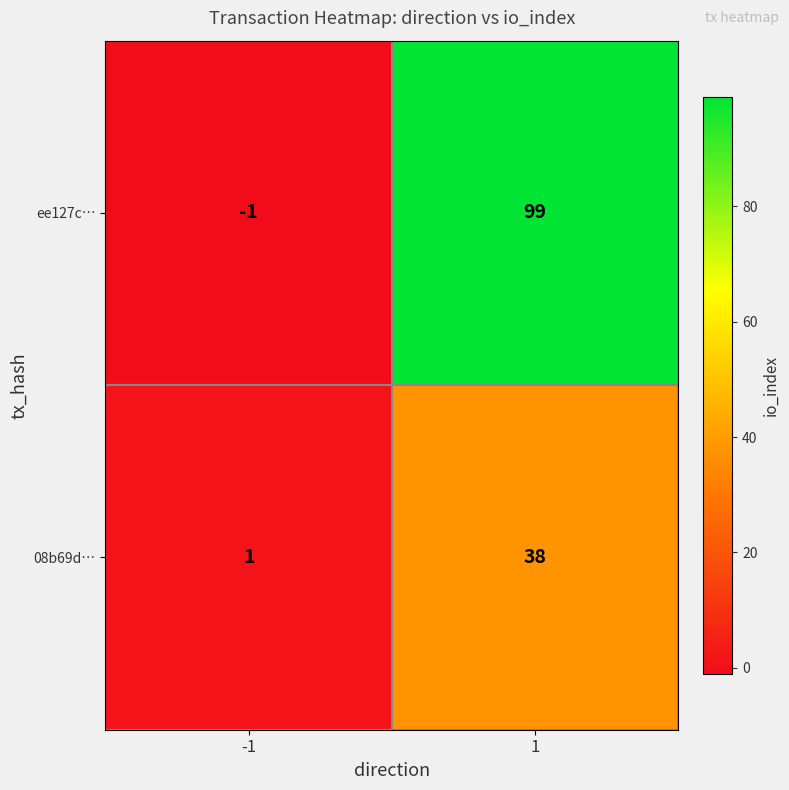

The value of ee127c… at 1 is 99. True or false?

True